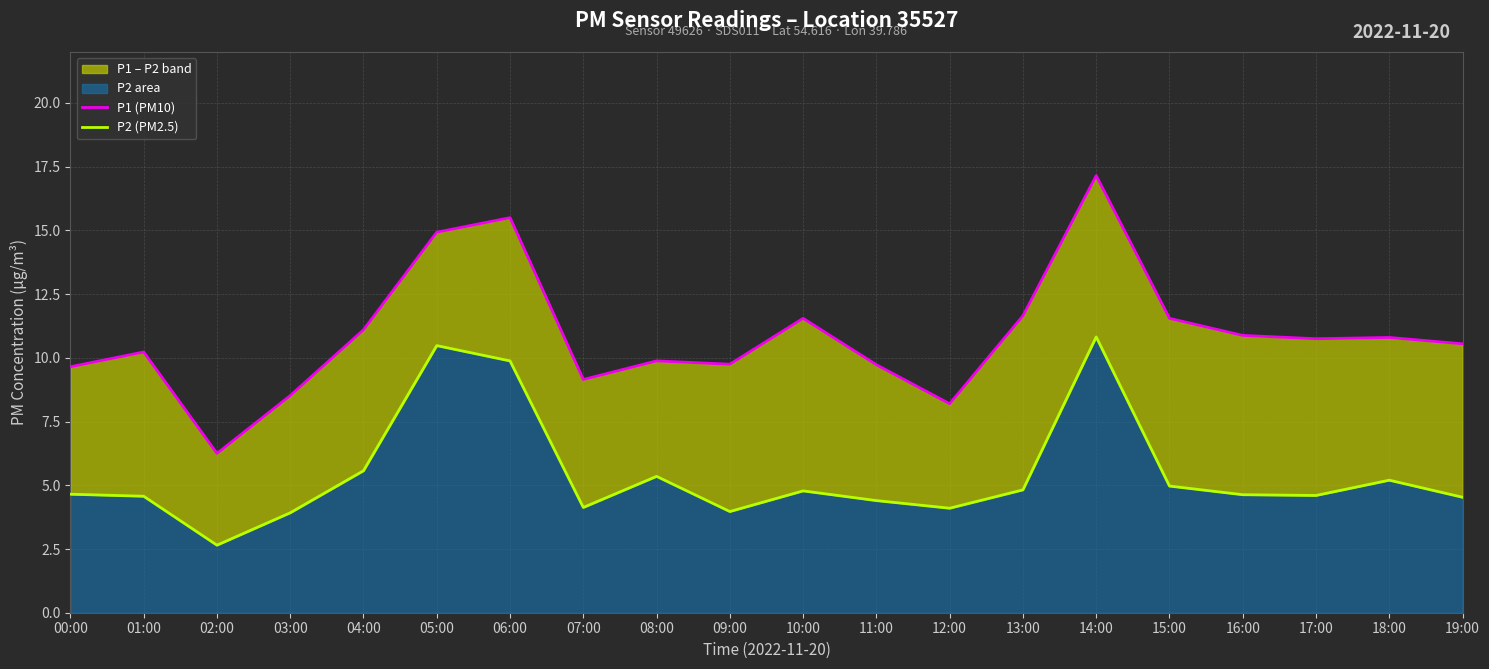

The value of P2 (PM2.5) at 15:00 is 6.9. True or false?

False